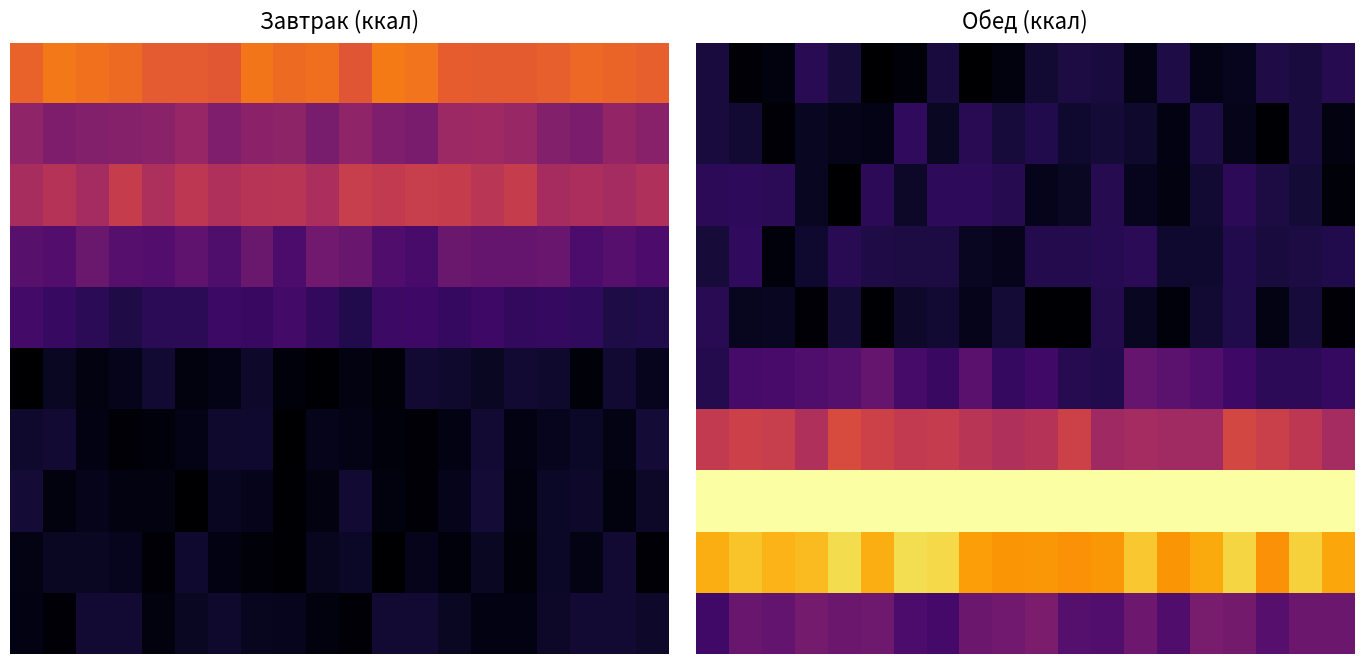

What is the total value across all series at 7?

4087.0